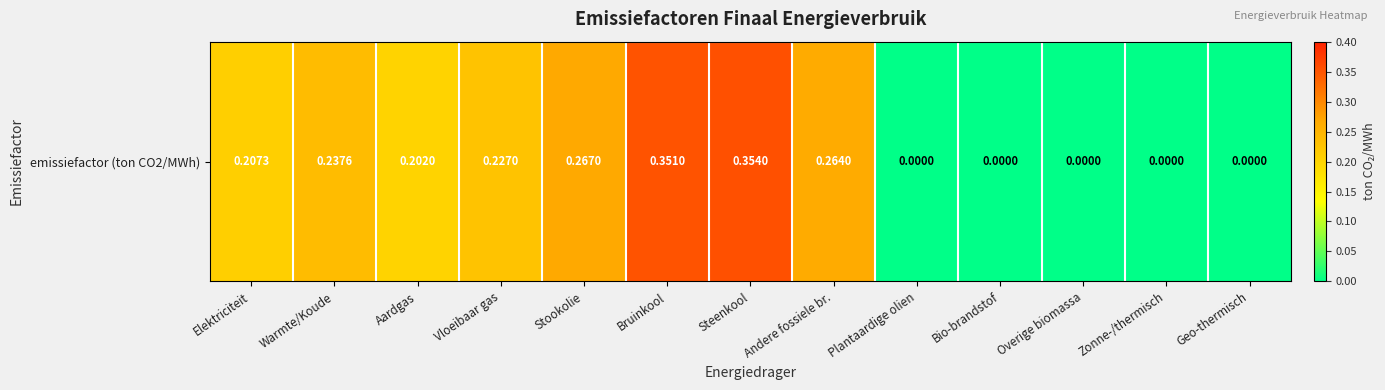

The value at Bruinkool is 0.2. True or false?

False